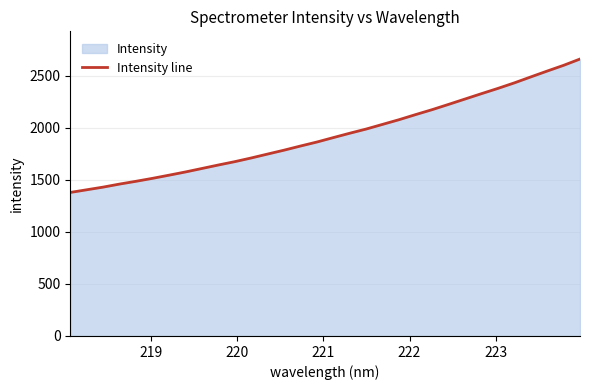

What is the value of the 32nd point from the left?

2662.8